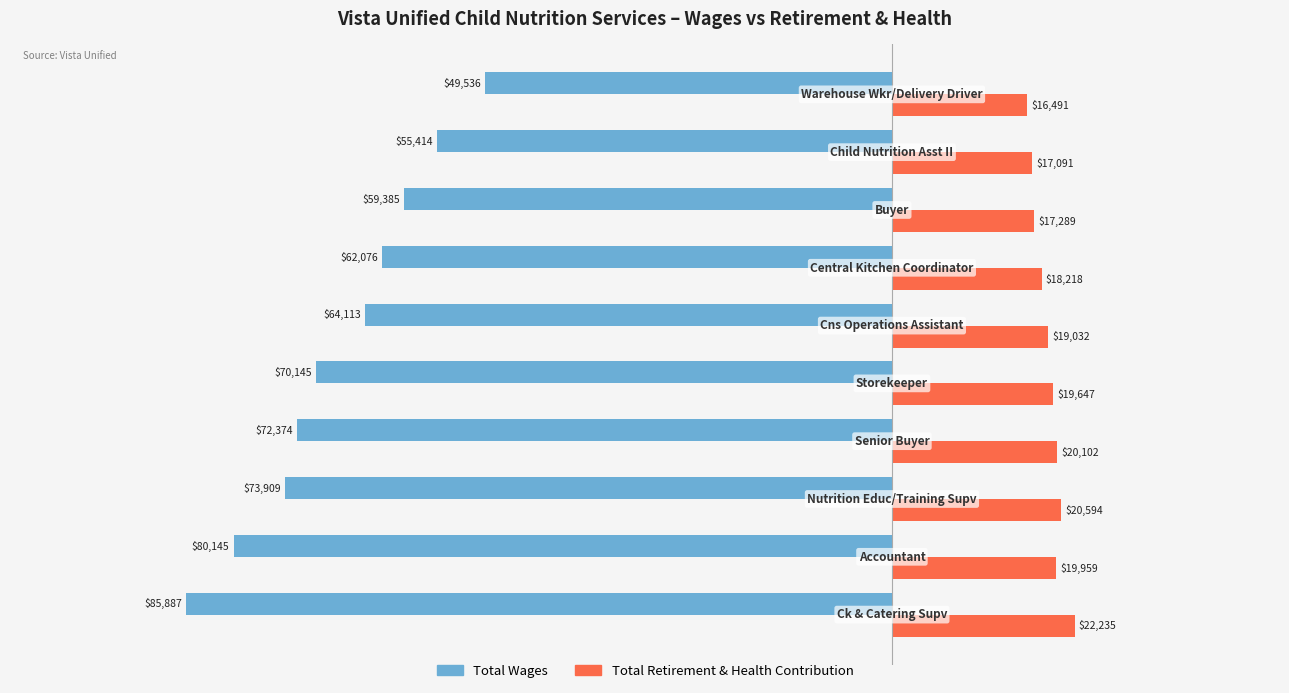

Which series has the largest total across all categories?

Total Retirement & Health Contribution